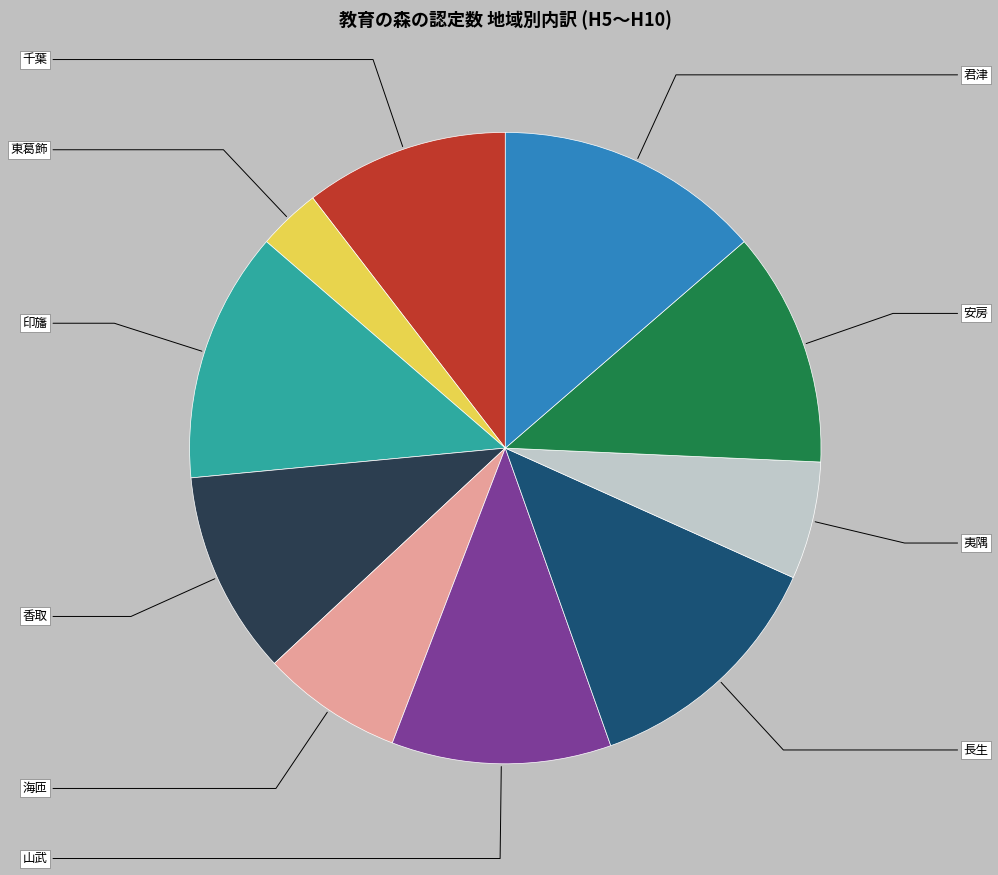

Count the number of slices in the pie.

10